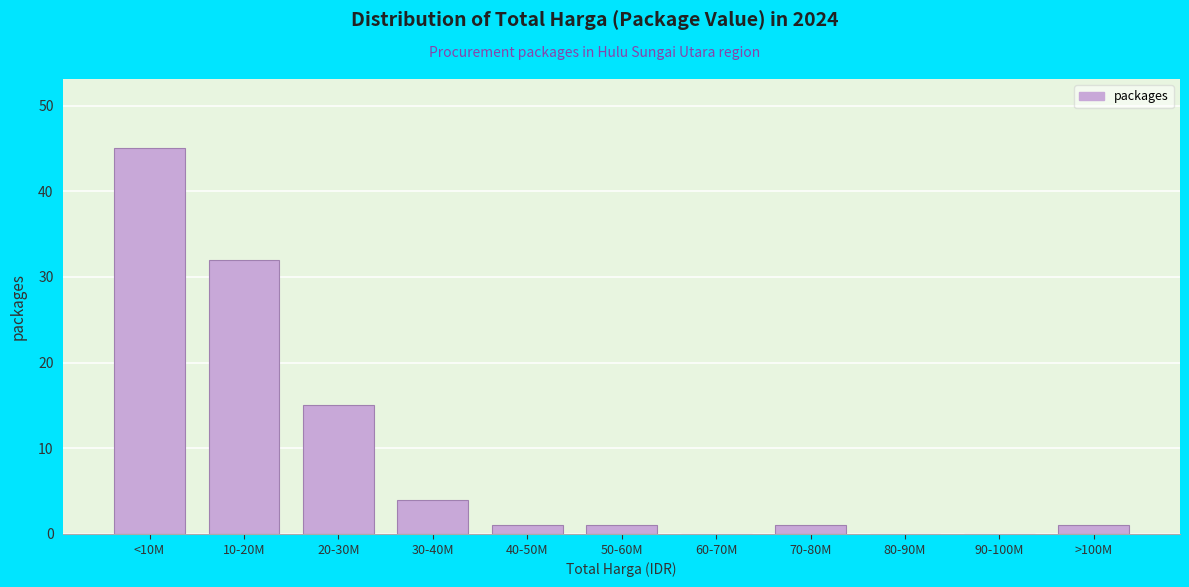

Reading right to left, extract all data points from this chart.

>100M=1	90-100M=0	80-90M=0	70-80M=1	60-70M=0	50-60M=1	40-50M=1	30-40M=4	20-30M=15	10-20M=32	<10M=45